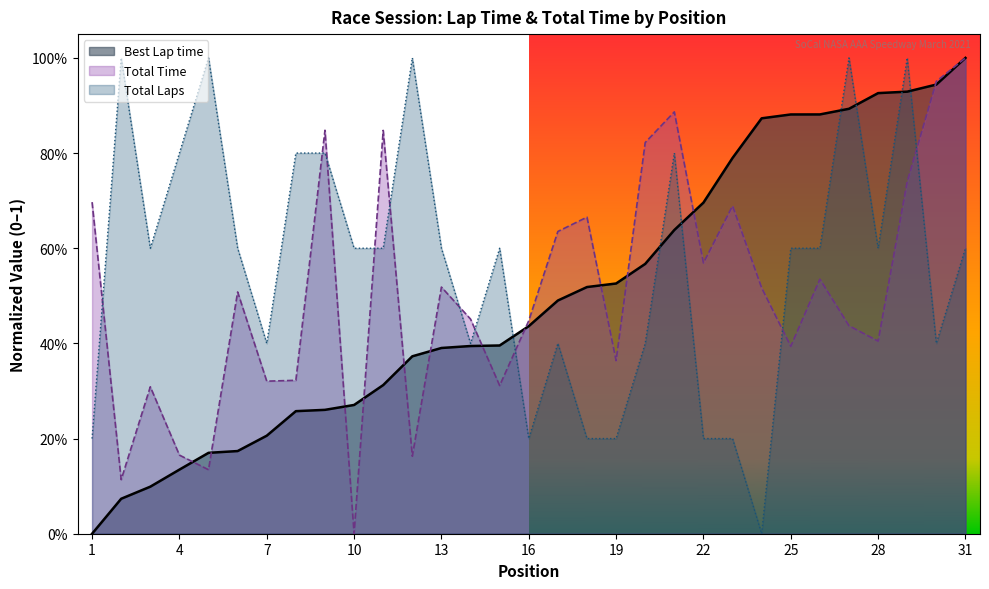

What is the total value across all series at Dennis Foster?

2.3